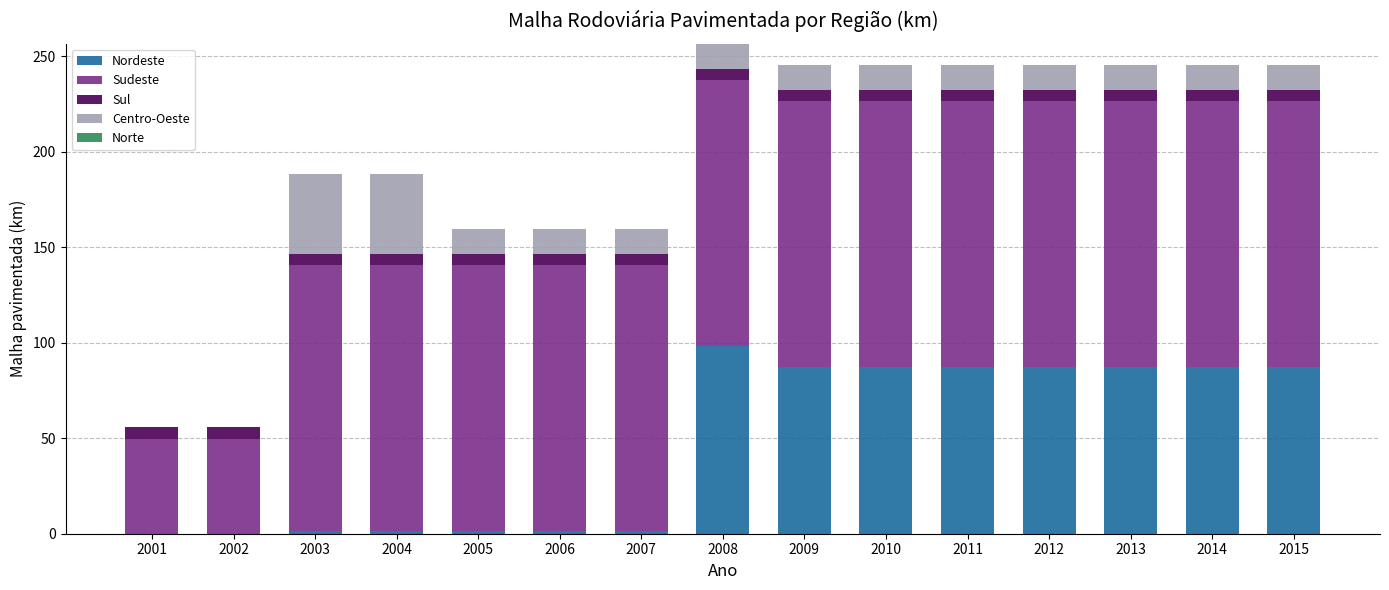

Is it true that Nordeste equals 51.0 at 2014?

False